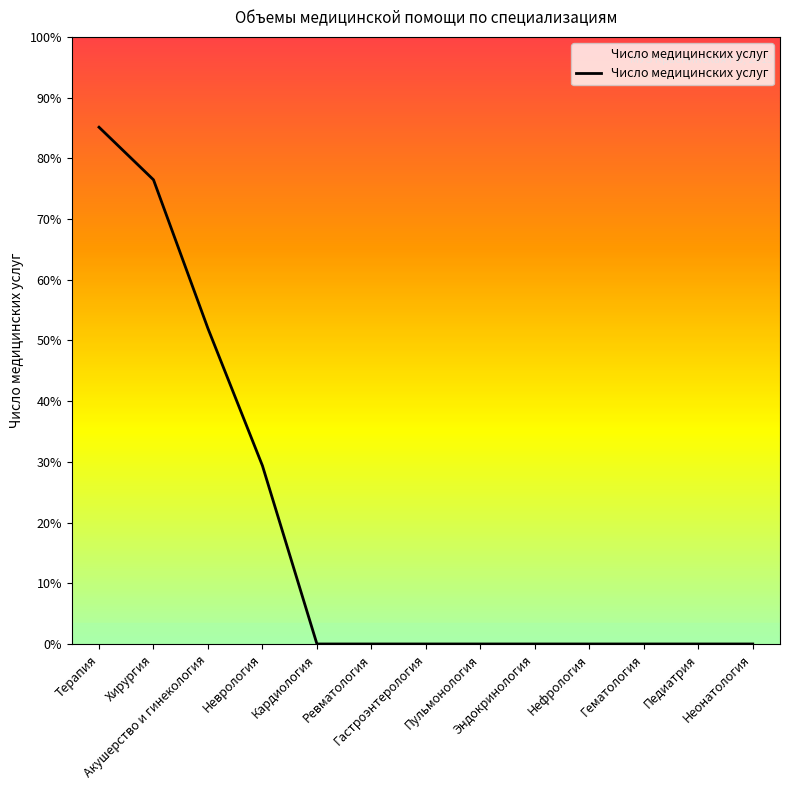

True or false: there are more than 2 points higher than both neighbors.

False